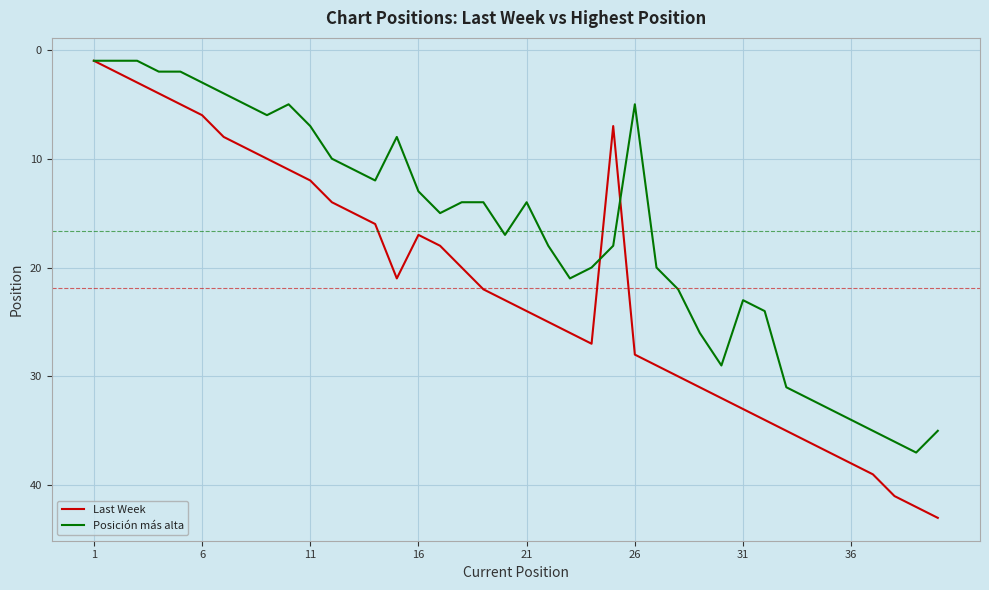

How many interior local valleys does the Last Week series have?

2